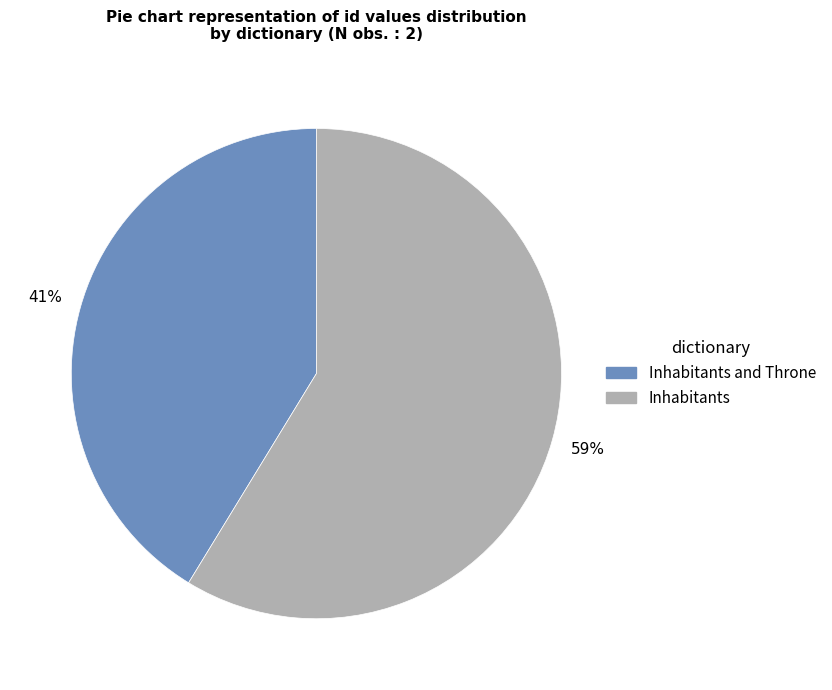

What is the largest slice in the pie chart?

Inhabitants